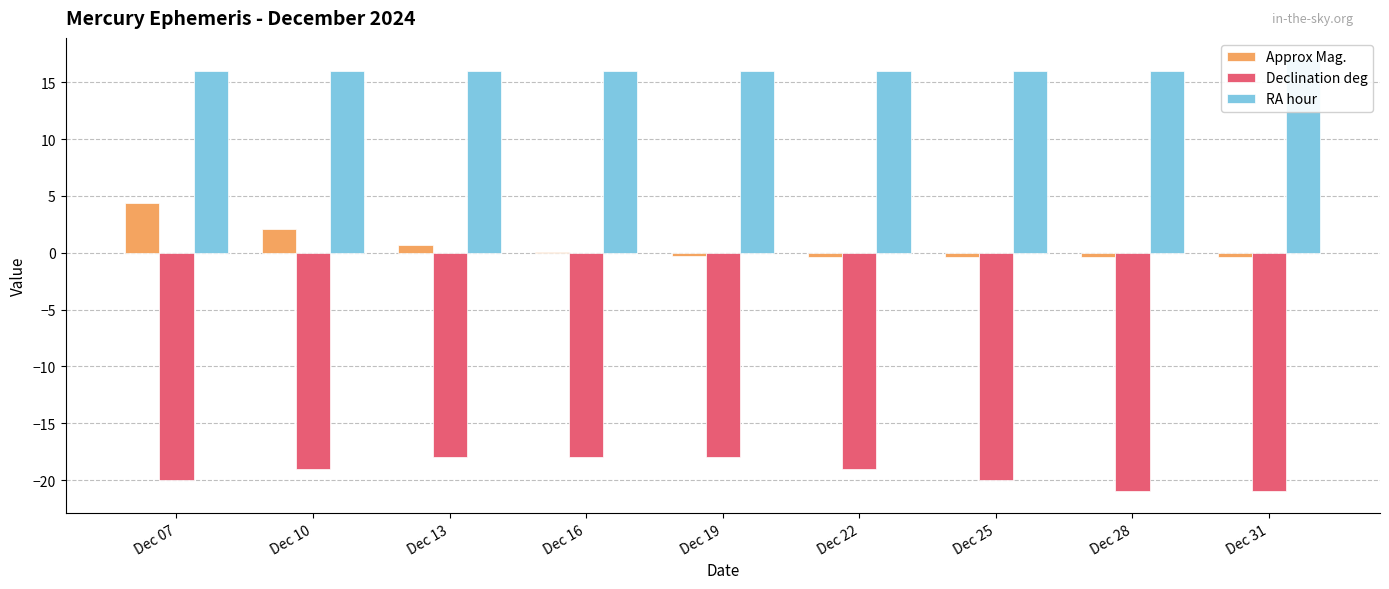

Rank the series by their maximum value, from highest to lowest.

RA hour, Approx Mag., Declination deg